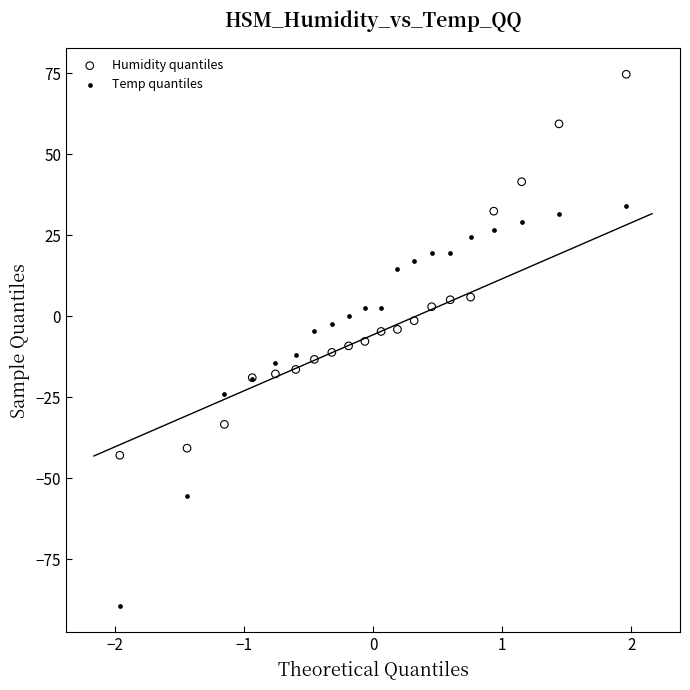

Which series contains the lowest Y value?

Temp quantiles